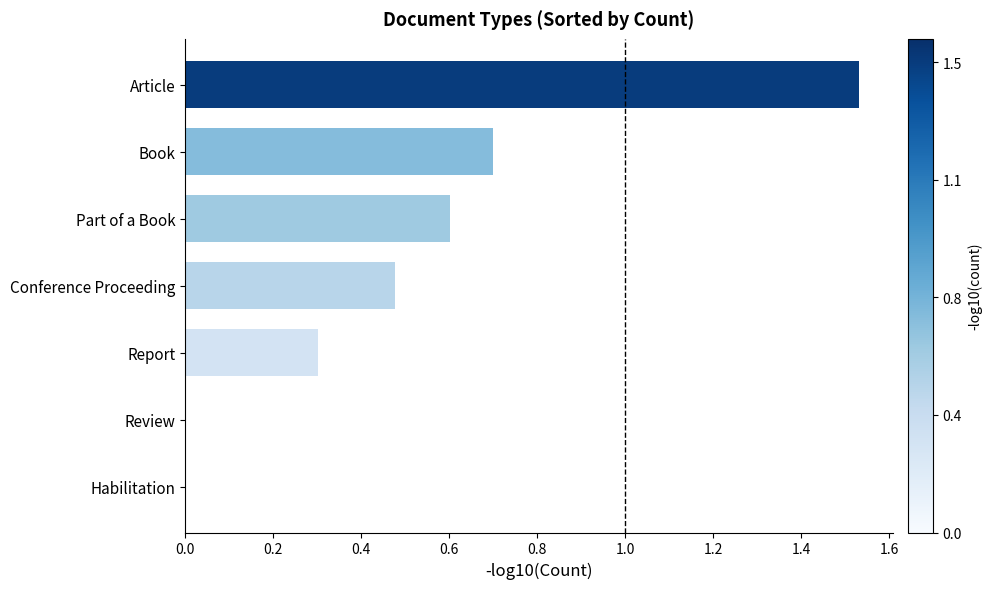

The chart shows a value of 0.1 at Report. True or false?

False